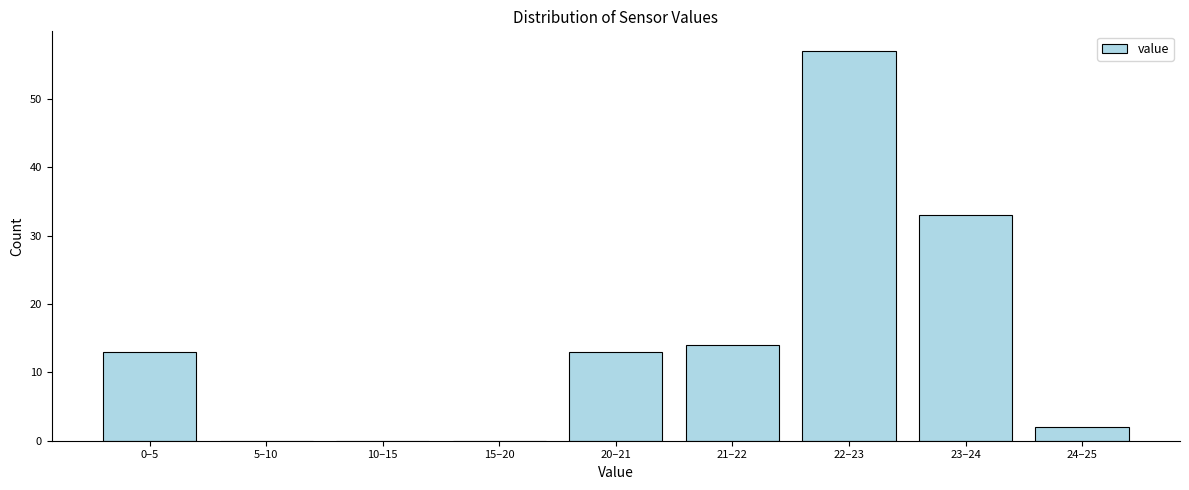

Reading right to left, transcribe all the data shown in this chart.

24–25=2	23–24=33	22–23=57	21–22=14	20–21=13	15–20=0	10–15=0	5–10=0	0–5=13